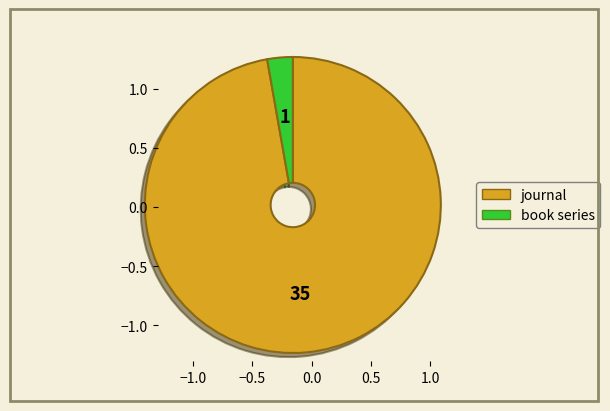

Rank the categories by value from lowest to highest.

book series, journal